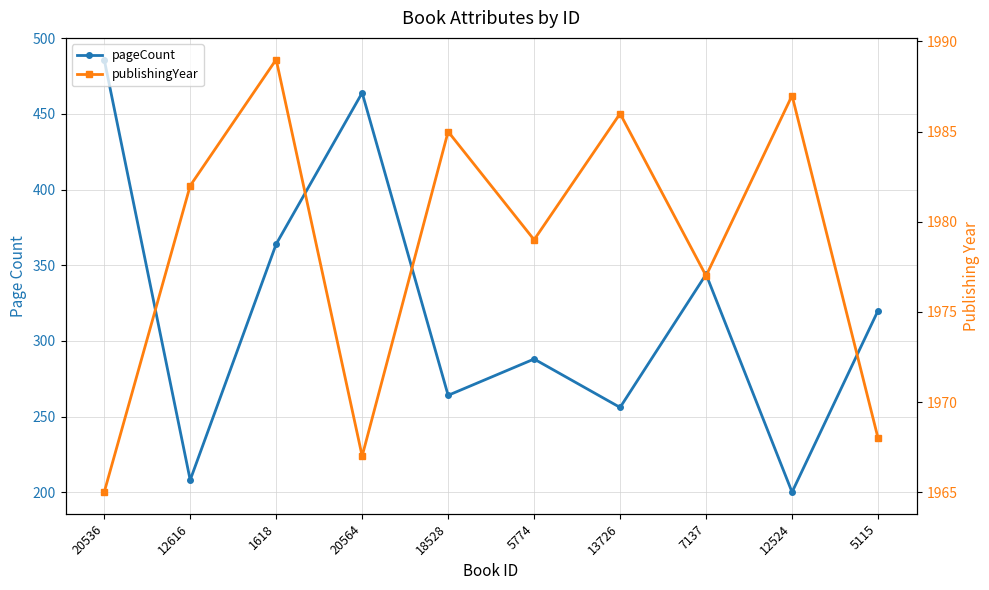

At how many categories does at least one series exceed 1564?

10